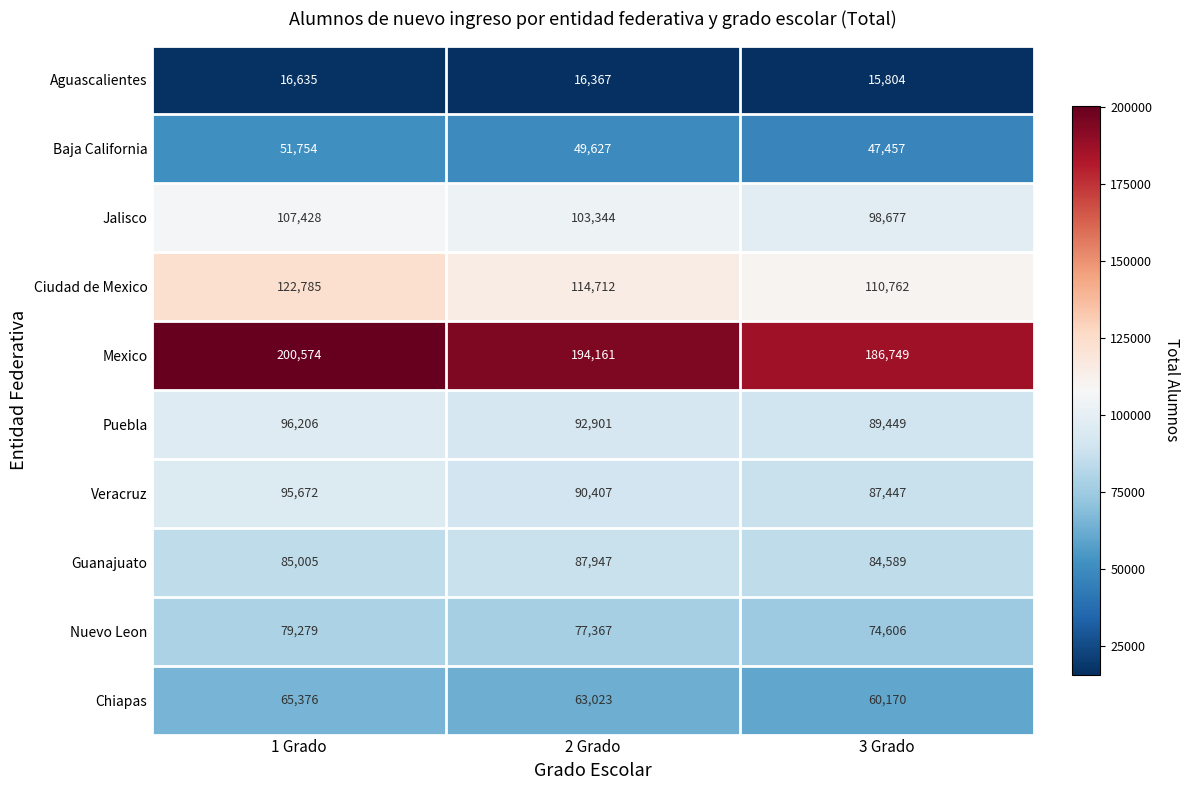

The value of Baja California at 1 Grado is 27639. True or false?

False